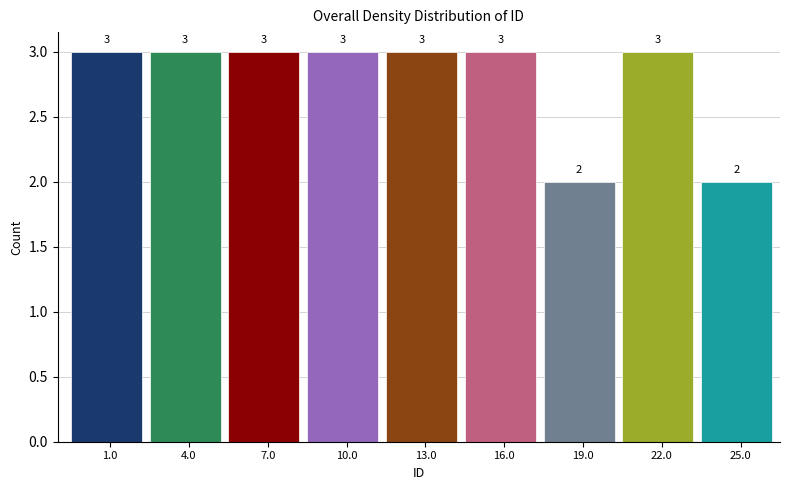

Reading right to left, extract all data points from this chart.

2	3	2	3	3	3	3	3	3